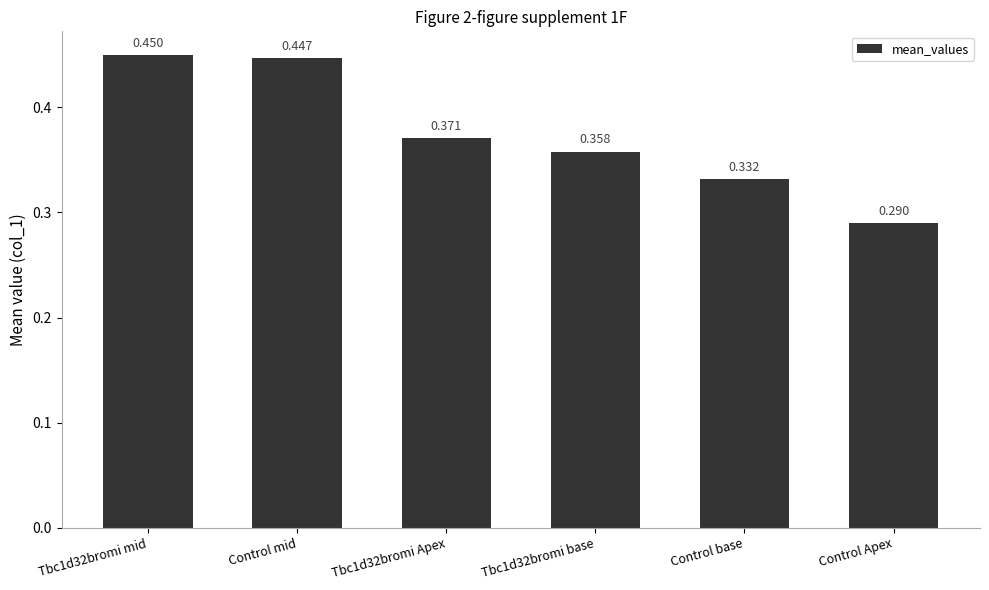

Which category has the highest value across all series?

Tbc1d32bromi mid